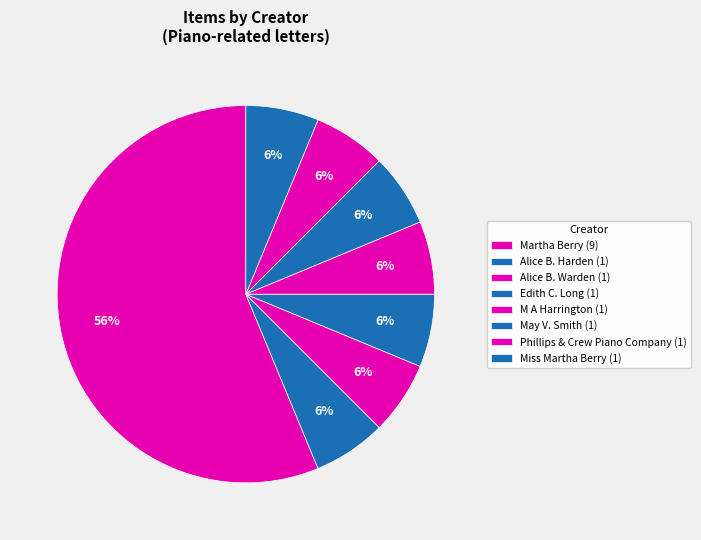

How many slices are in this pie chart?

8